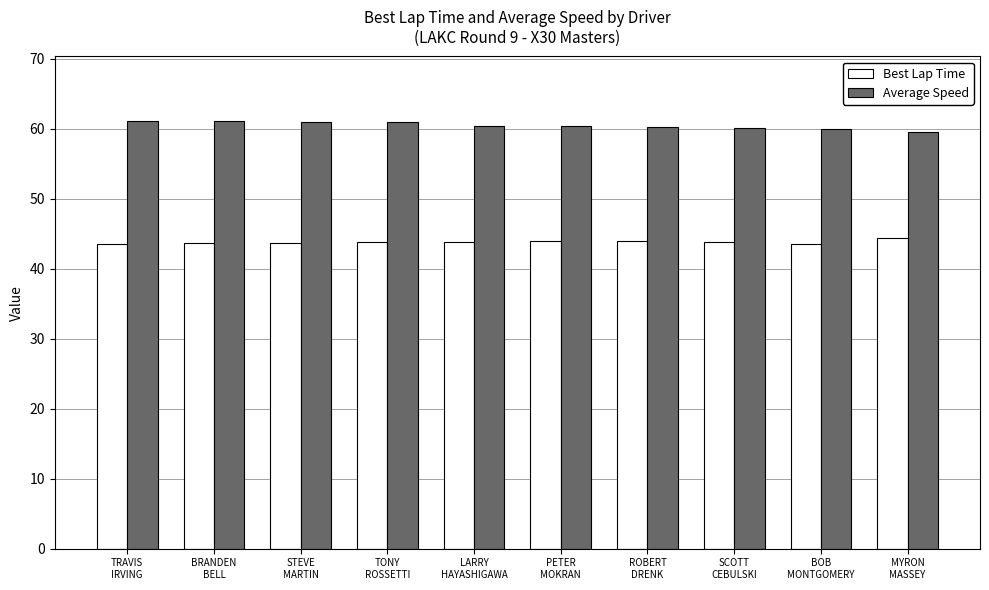

The Average Speed series shows 61.1 at TRAVIS
IRVING. True or false?

True